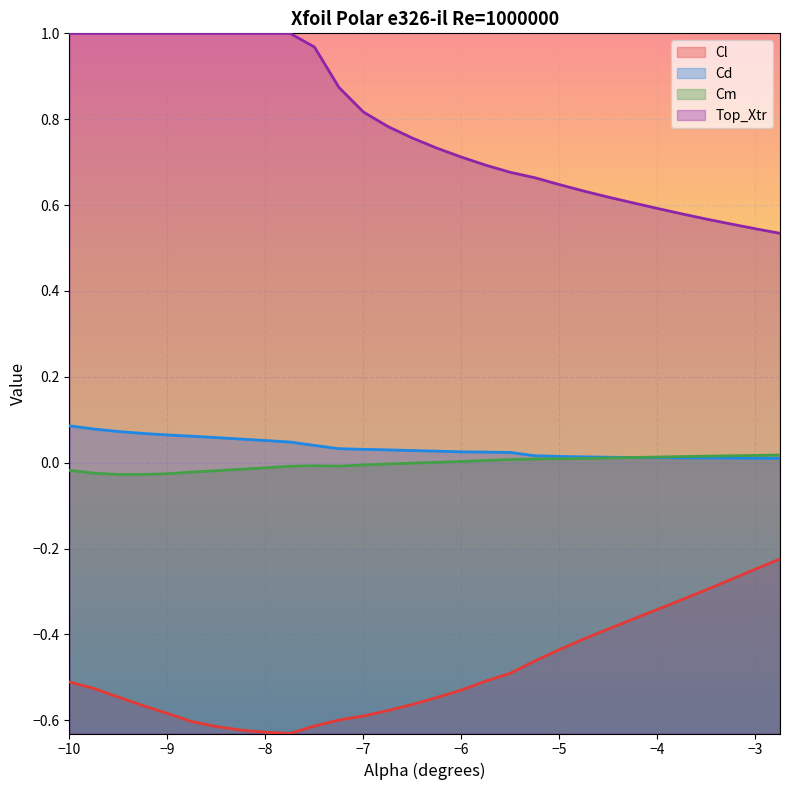

How many data points does each series have?

30